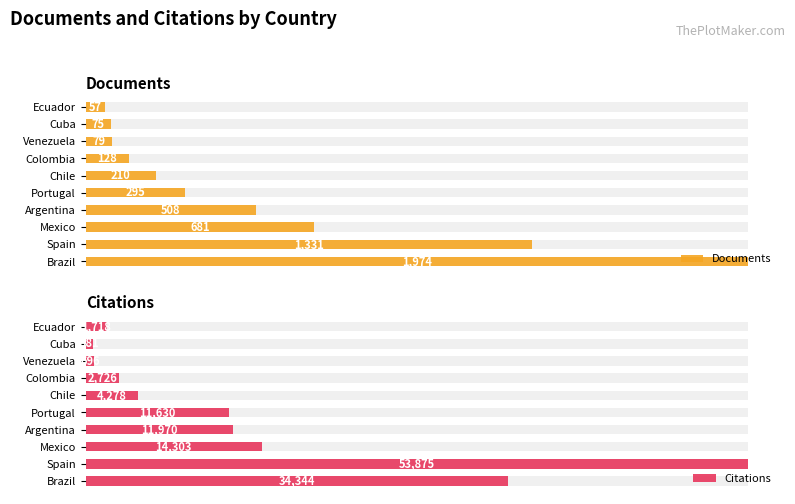

What is the sum of all Documents values?

5338